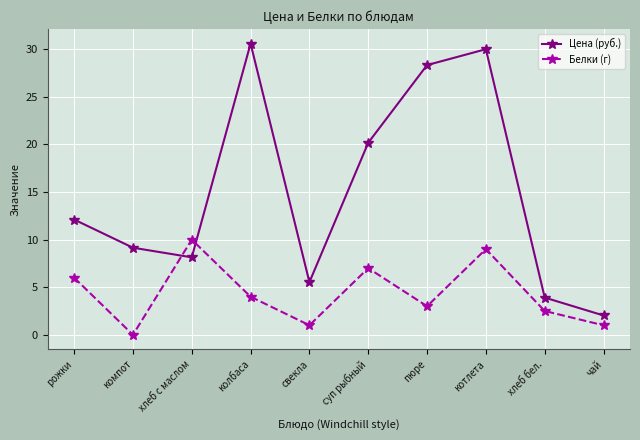

How many Белки (г) values are between 1 and 7?

7